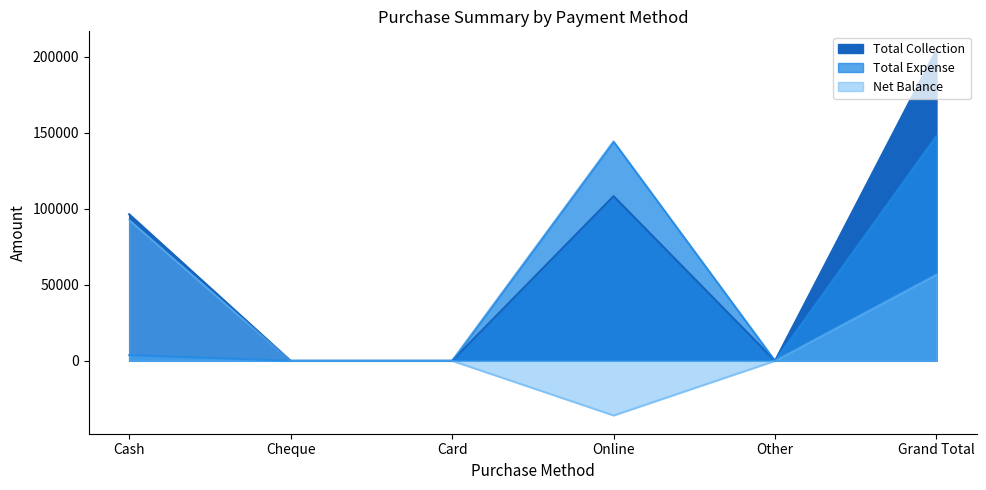

How many Net Balance values are between 0 and 56677?

4